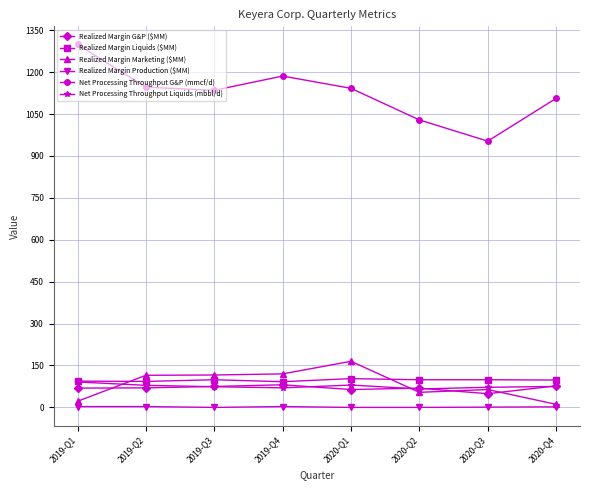

Count the number of categories in the chart.

8